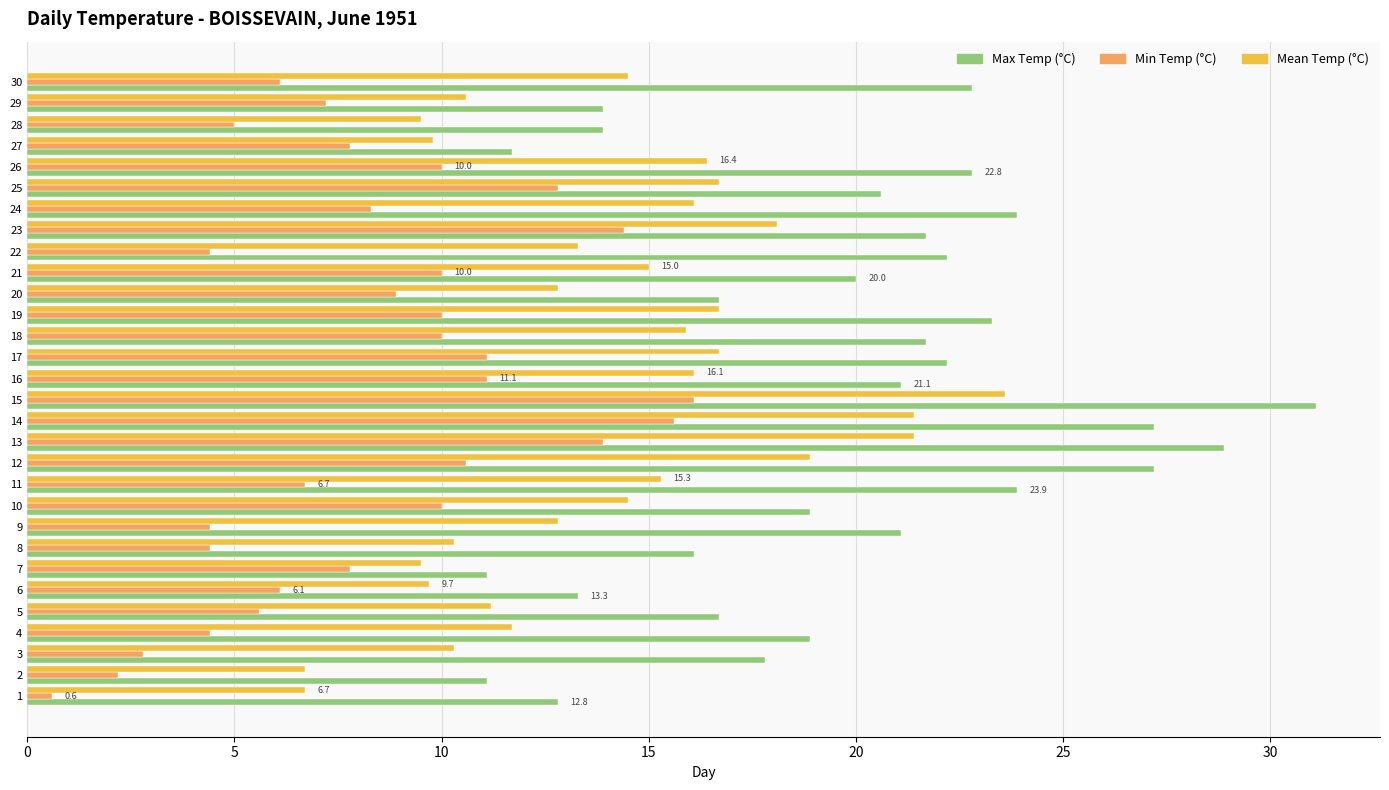

True or false: Mean Temp (°C) has a value of 15.0 at 21.

True